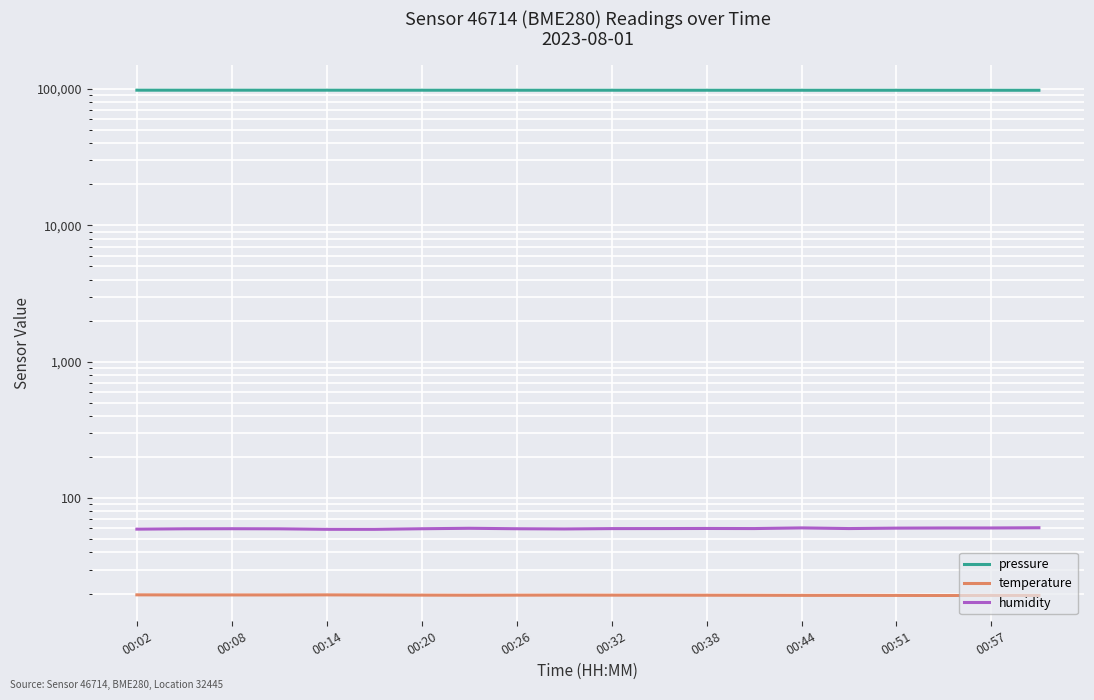

Read the pressure value at 00:20.

98041.7